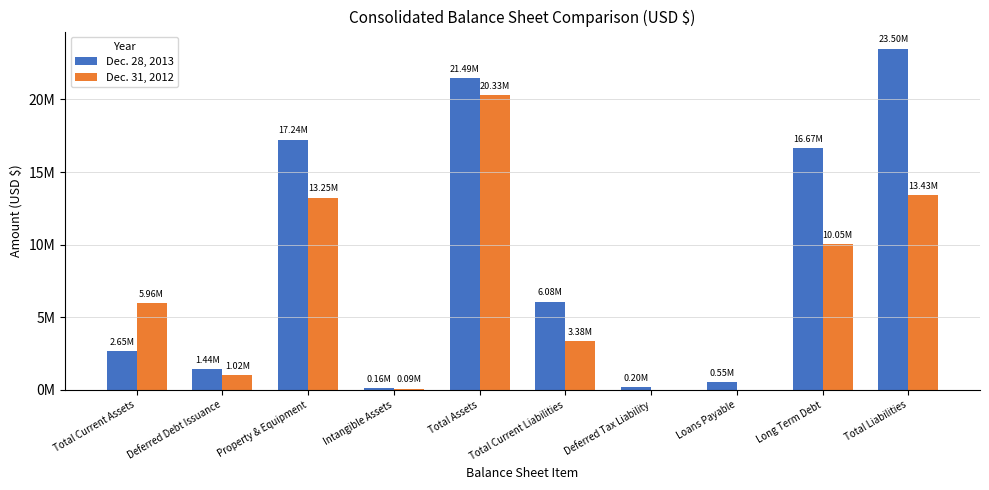

What is the approximate value of Dec. 28, 2013 at Long Term Debt, to the nearest 10?

16674690